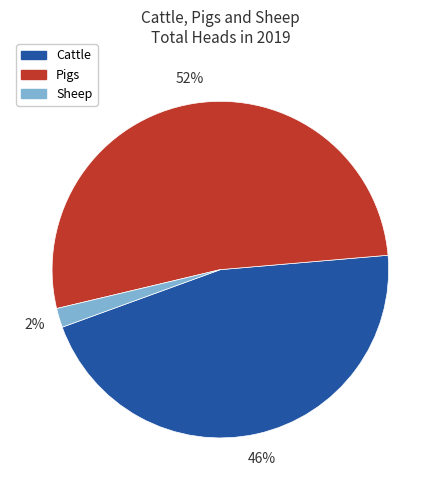

Which category has the biggest portion of the pie?

Pigs